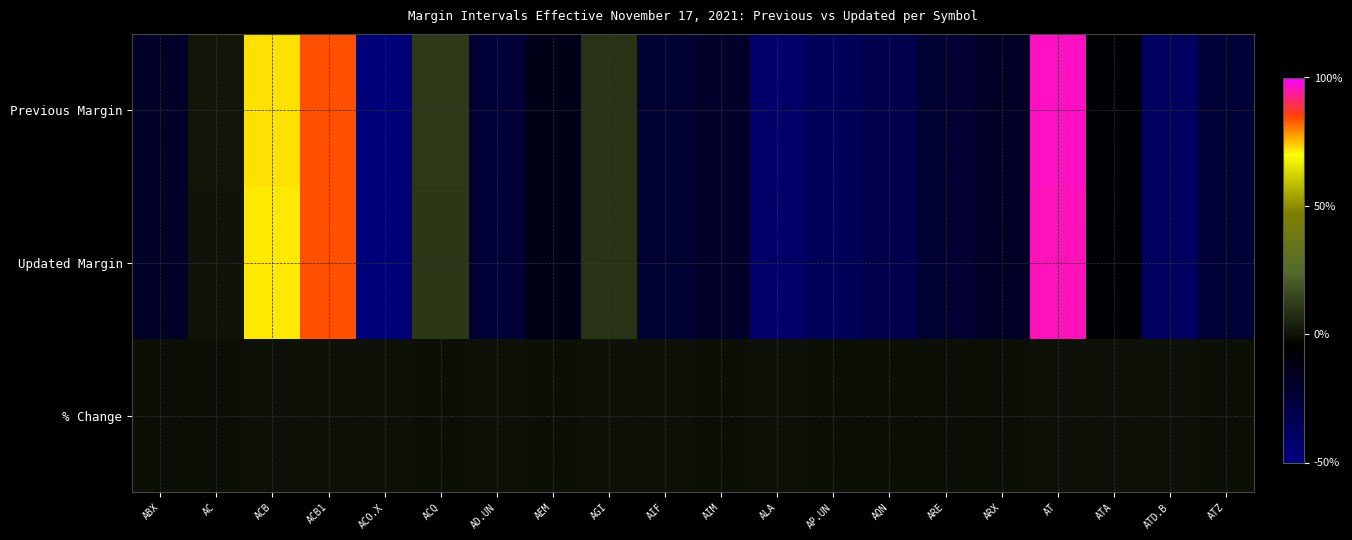

Reading right to left, what are all the values shown in this chart?

Previous Margin: ATZ=0.2	ATD.B=0.1	ATA=0.3	AT=1.0	ARX=0.2	ARE=0.2	AQN=0.1	AP.UN=0.1	ALA=0.1	AIM=0.2	AIF=0.2	AGI=0.4	AEM=0.2	AD.UN=0.2	ACQ=0.4	ACO.X=0.0	ACB1=0.9	ACB=0.8	AC=0.3	ABX=0.2
Updated Margin: ATZ=0.2	ATD.B=0.1	ATA=0.3	AT=1.0	ARX=0.2	ARE=0.2	AQN=0.1	AP.UN=0.1	ALA=0.1	AIM=0.2	AIF=0.2	AGI=0.4	AEM=0.2	AD.UN=0.2	ACQ=0.4	ACO.X=0.0	ACB1=0.9	ACB=0.8	AC=0.3	ABX=0.2
% Change: ATZ=0.3	ATD.B=0.3	ATA=0.3	AT=0.3	ARX=0.3	ARE=0.3	AQN=0.3	AP.UN=0.3	ALA=0.3	AIM=0.3	AIF=0.3	AGI=0.3	AEM=0.3	AD.UN=0.3	ACQ=0.3	ACO.X=0.3	ACB1=0.3	ACB=0.3	AC=0.3	ABX=0.3